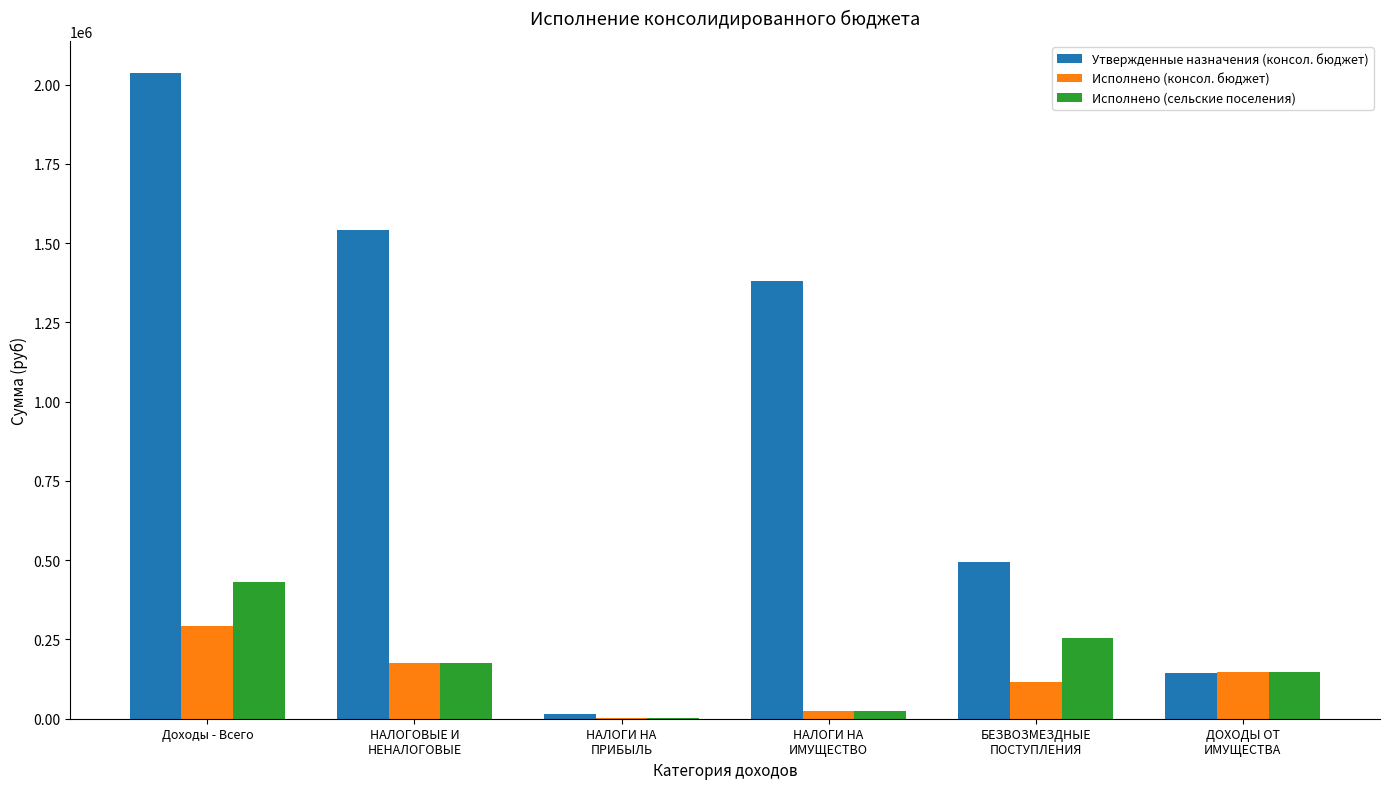

True or false: Исполнено (консол. бюджет) has a value of 288231.2 at НАЛОГОВЫЕ И
НЕНАЛОГОВЫЕ.

False